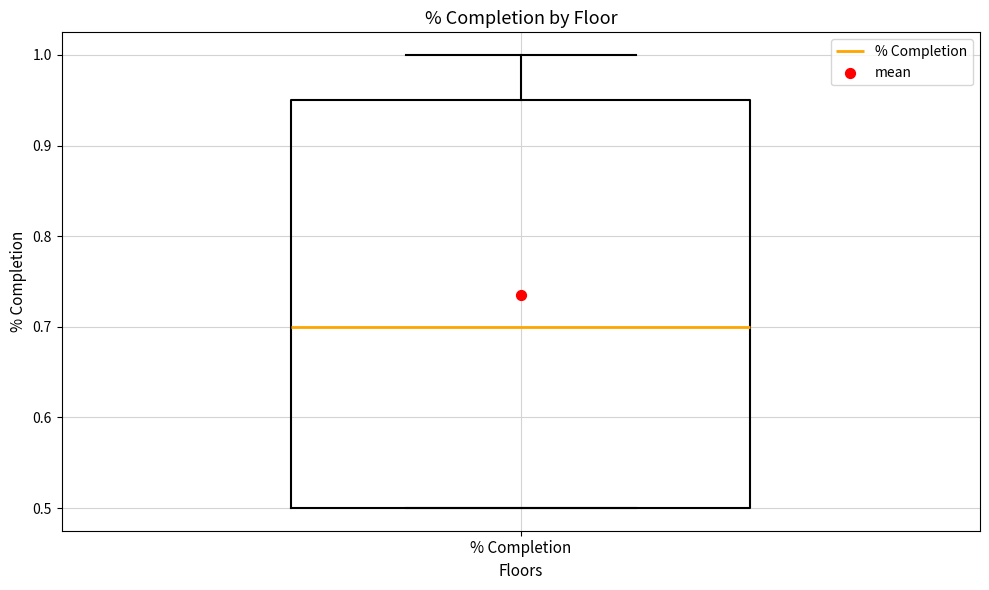

Read this box plot against the y-axis: the position of the median line, the range covered by the box, and the ends of both whiskers. The values are not printed on the chart, so give them approximately, as read against the axis.

median 0.70, box 0.50 to 0.95, whiskers 0.50 to 1.00